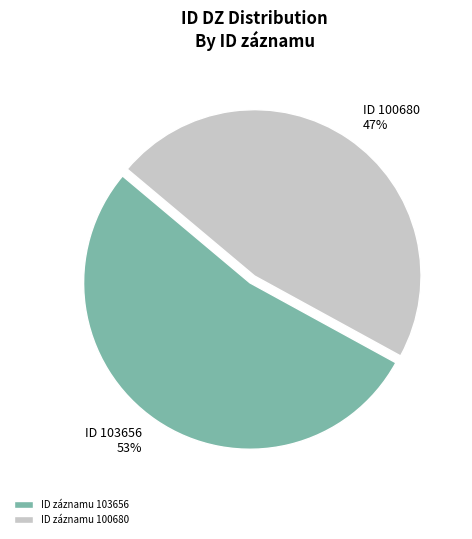

To the nearest percent, what is the average slice percentage?

50%